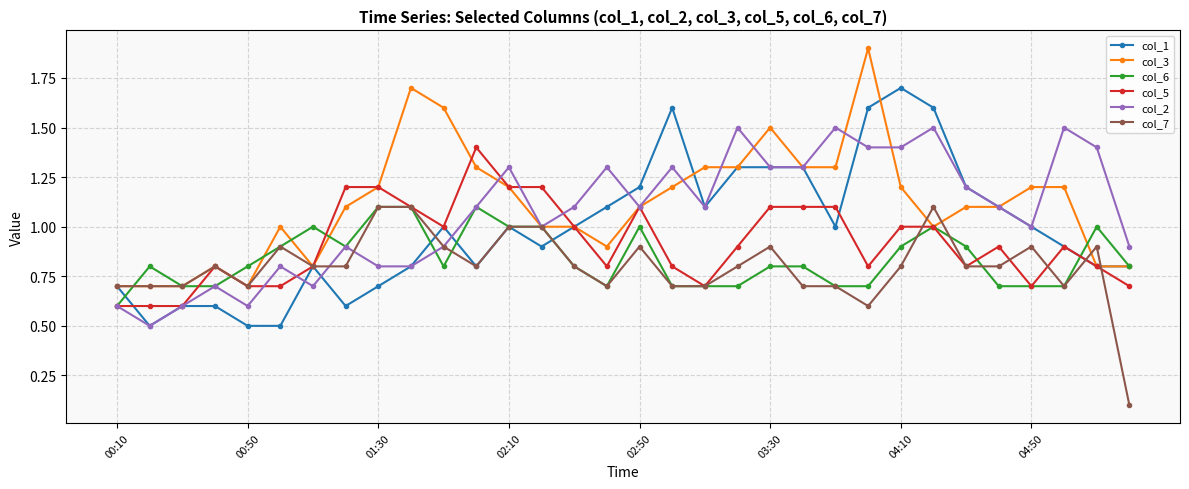

How many lines are shown in the chart?

6